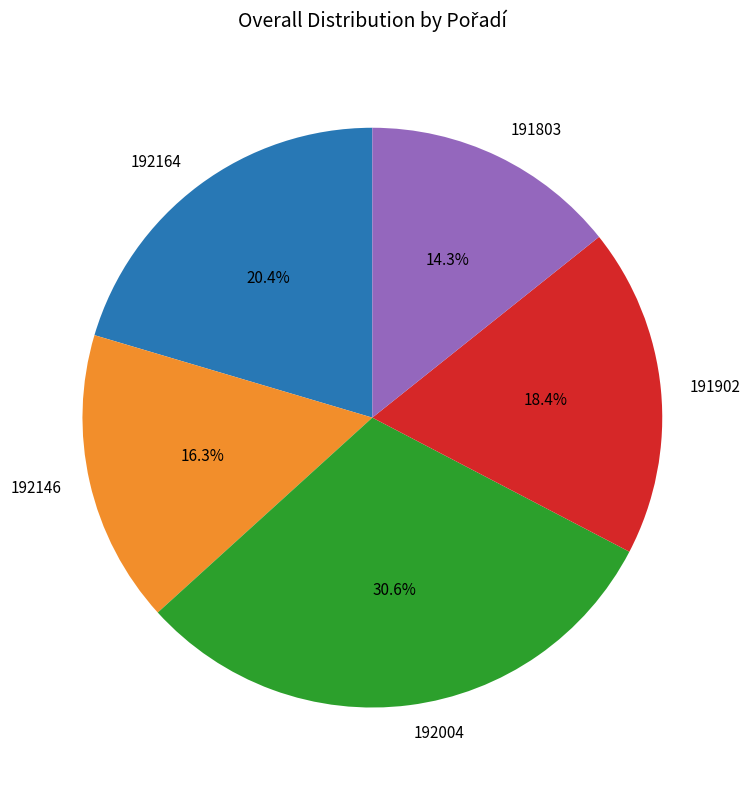

Rank the categories by value from lowest to highest.

191803, 192146, 191902, 192164, 192004